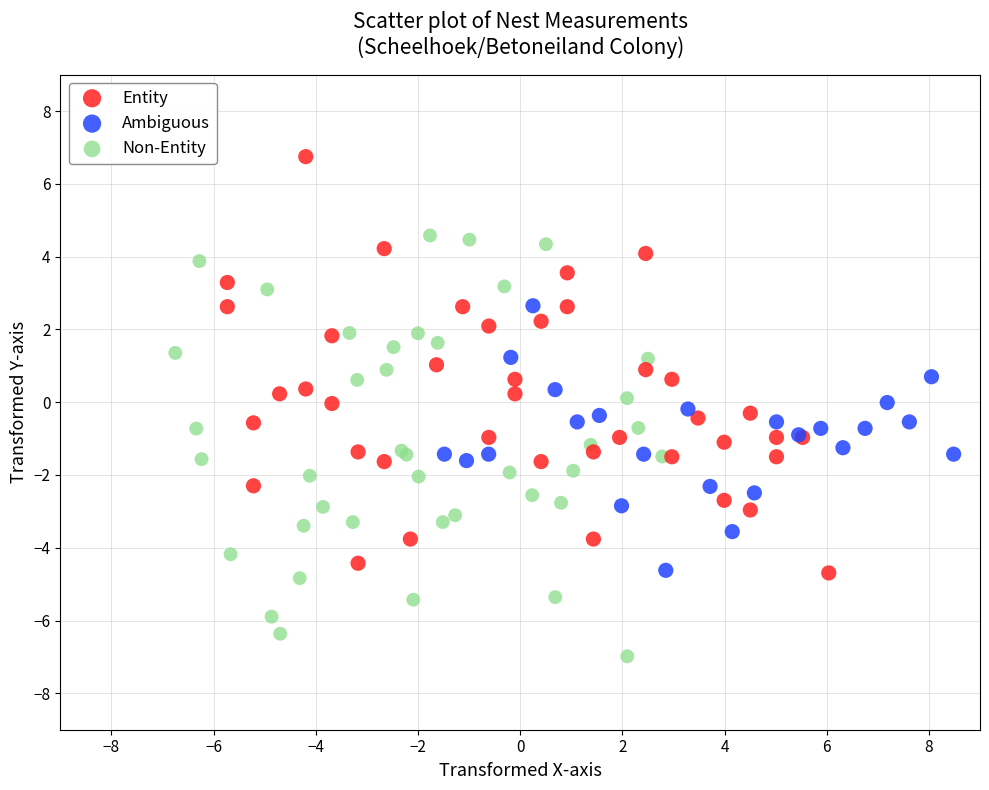

Which series reaches the maximum Y coordinate?

Entity